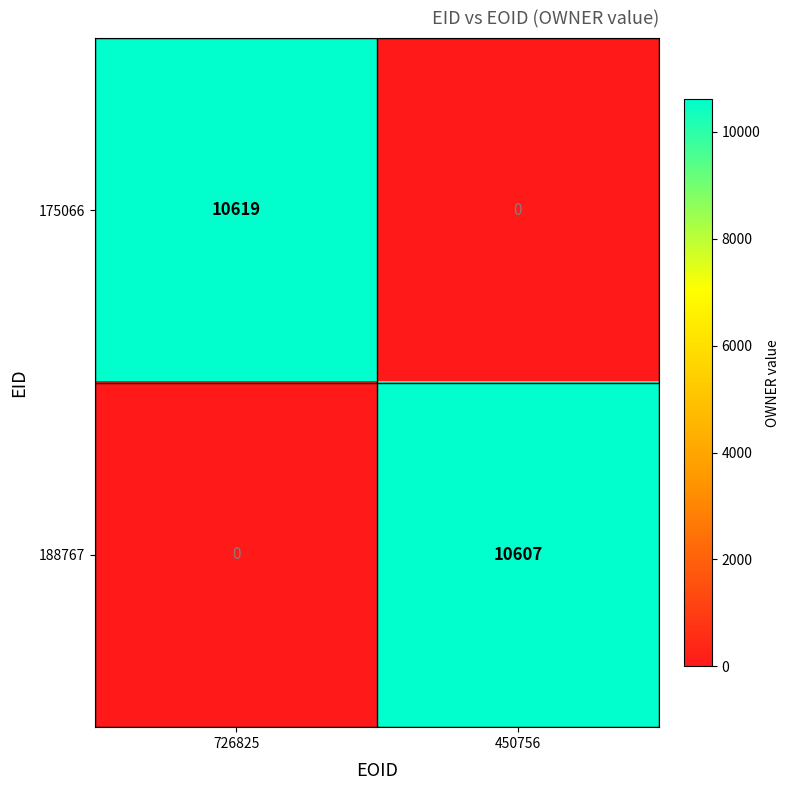

Reading right to left, what are all the values shown in this chart?

175066: 450756=0	726825=10619
188767: 450756=10607	726825=0